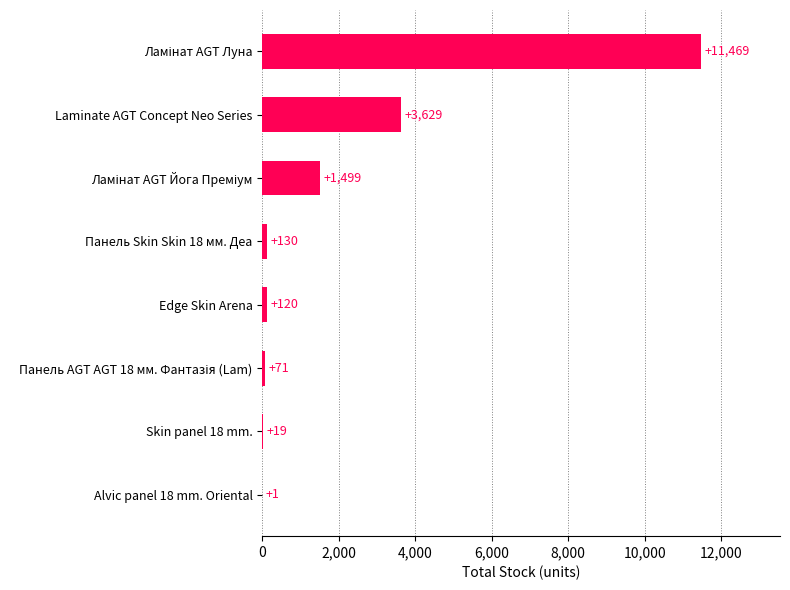

The value at Laminate AGT Concept Neo Series is 1601. True or false?

False